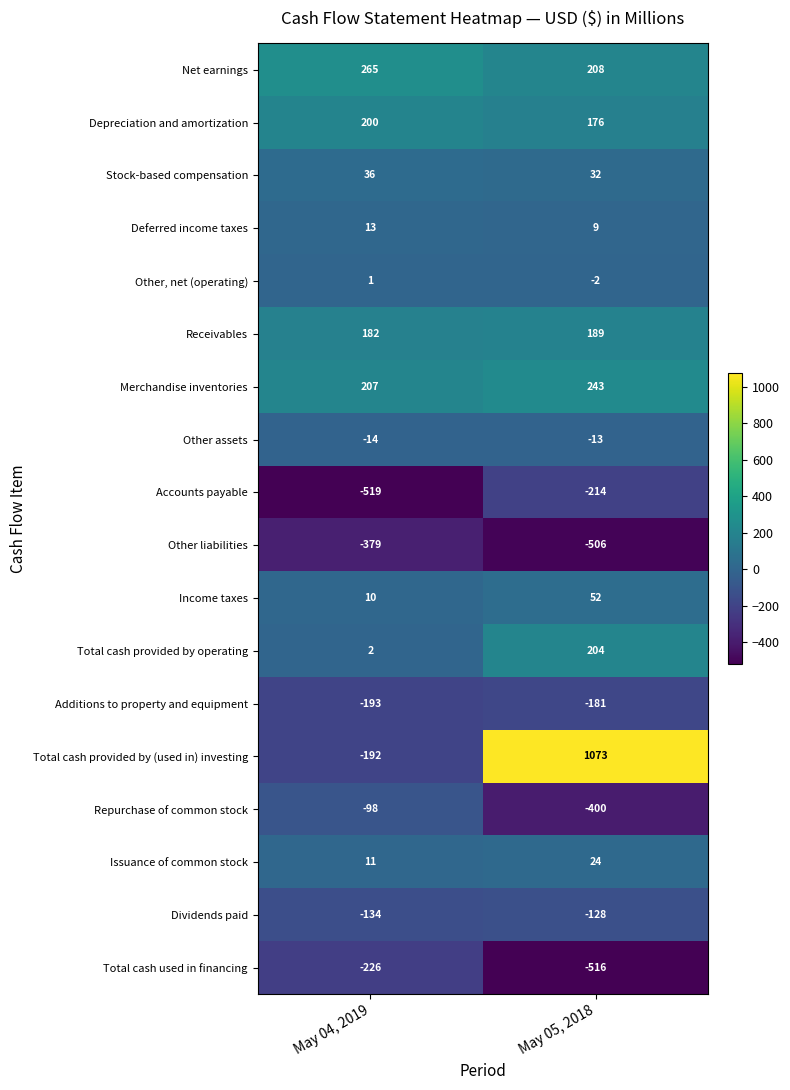

What value does the Merchandise inventories series have at May 04, 2019?

207